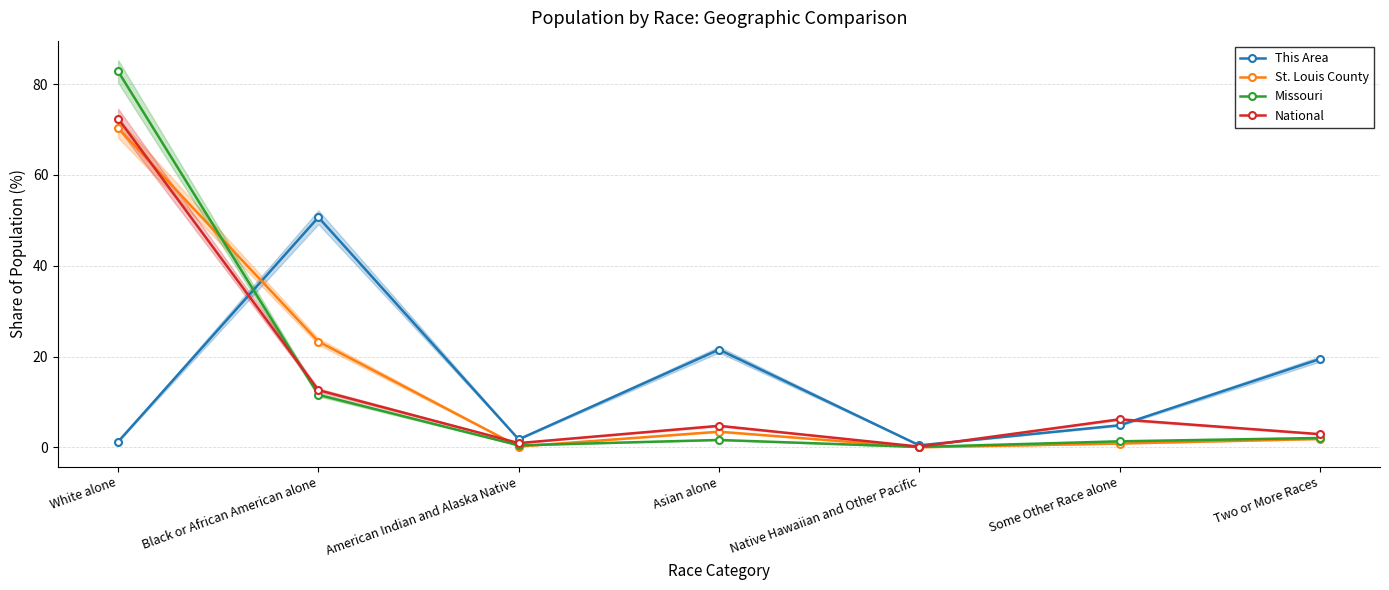

Which series ends up on top after the final intersection of This Area and National?

This Area